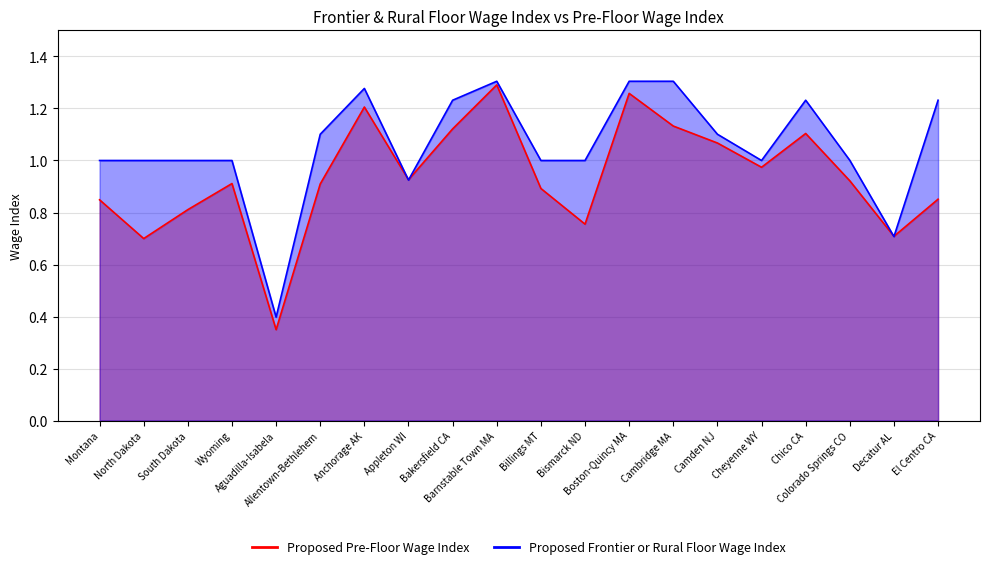

Reading left to right, transcribe all the data shown in this chart.

Proposed Pre-Floor Wage Index: 0.8	0.7	0.8	0.9	0.3	0.9	1.2	0.9	1.1	1.3	0.9	0.8	1.3	1.1	1.1	1.0	1.1	0.9	0.7	0.9
Proposed Frontier or Rural Floor Wage Index: 1.0	1.0	1.0	1.0	0.4	1.1	1.3	0.9	1.2	1.3	1.0	1.0	1.3	1.3	1.1	1.0	1.2	1.0	0.7	1.2